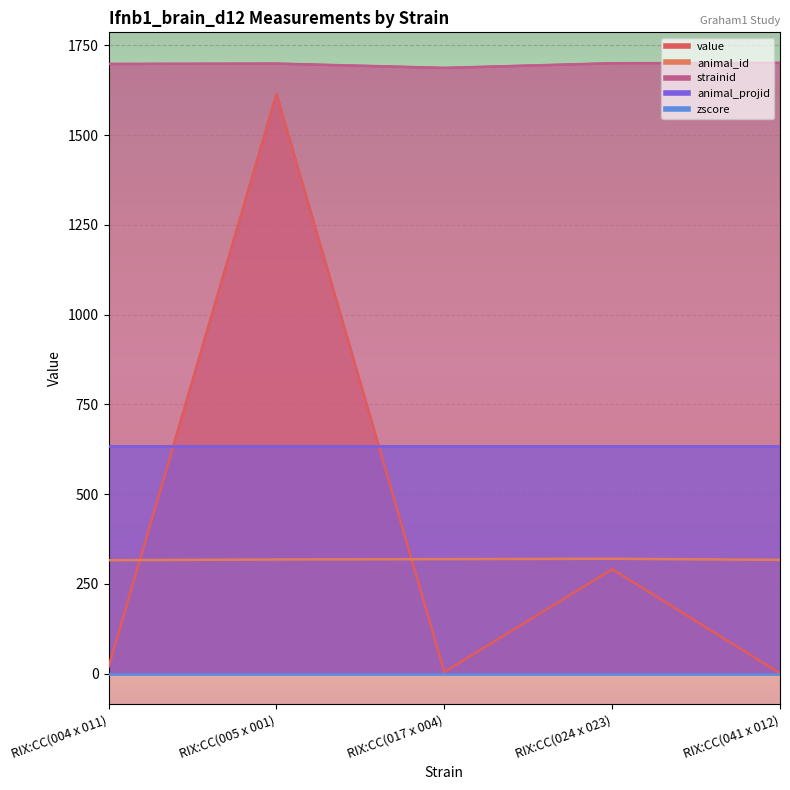

What is the label of the 2nd point from the right?

RIX:CC(024 x 023)